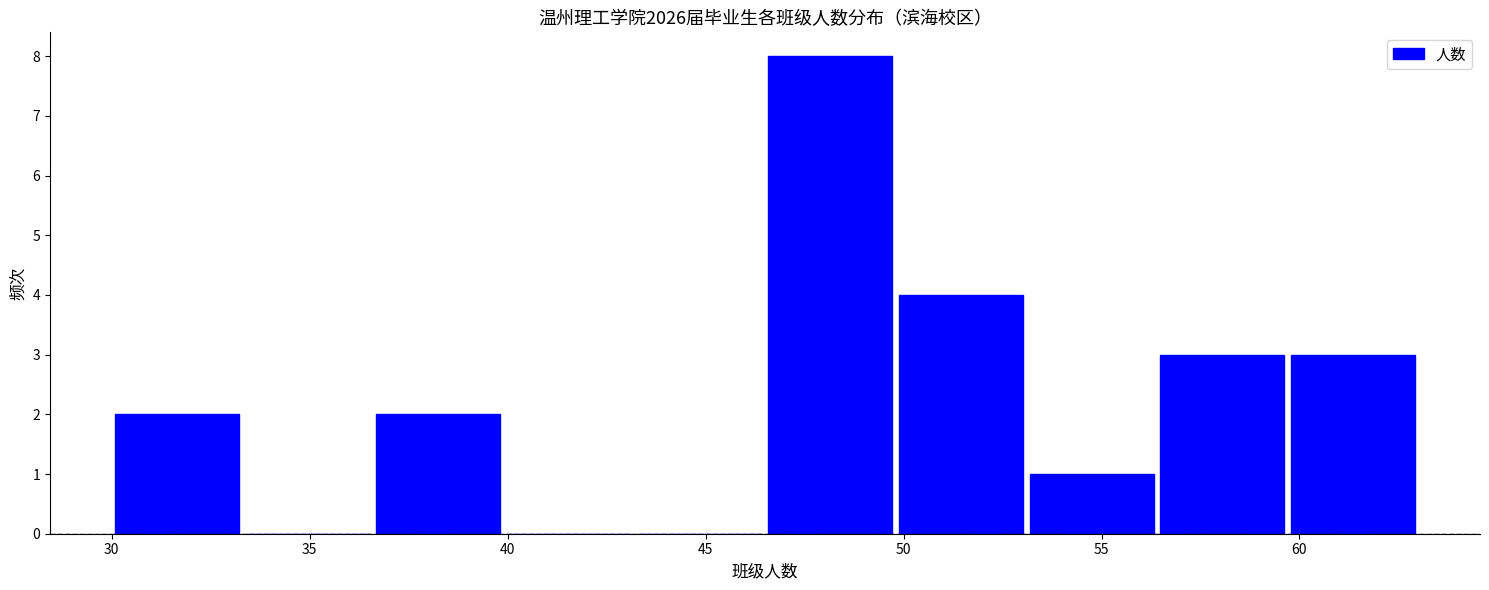

What is the height of the bar covering 36.6 to 39.9 on the x-axis? Neither the bar edges nor the heights are printed on the chart, so give them approximately, as read against the axes.

2